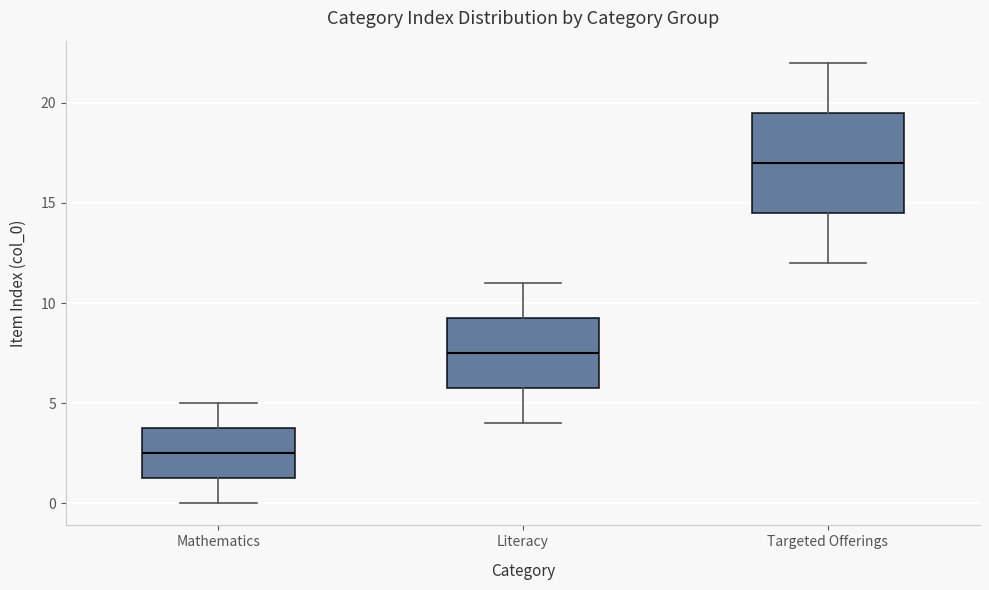

Reading left to right, transcribe this box plot: for each box, give where its median line is, the range the box spans, and where its two whiskers end, as read against the y-axis. The values are not printed on the chart, so give them approximately, as read against the axis.

Mathematics: median 2.5, box 1.5 to 4.0, whiskers 0.0 to 5.0
Literacy: median 7.5, box 6.0 to 9.5, whiskers 4.0 to 11.0
Targeted Offerings: median 17.0, box 14.5 to 19.5, whiskers 12.0 to 22.0